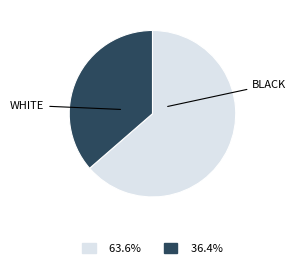

Is there any slice that represents more than half of the pie?

Yes